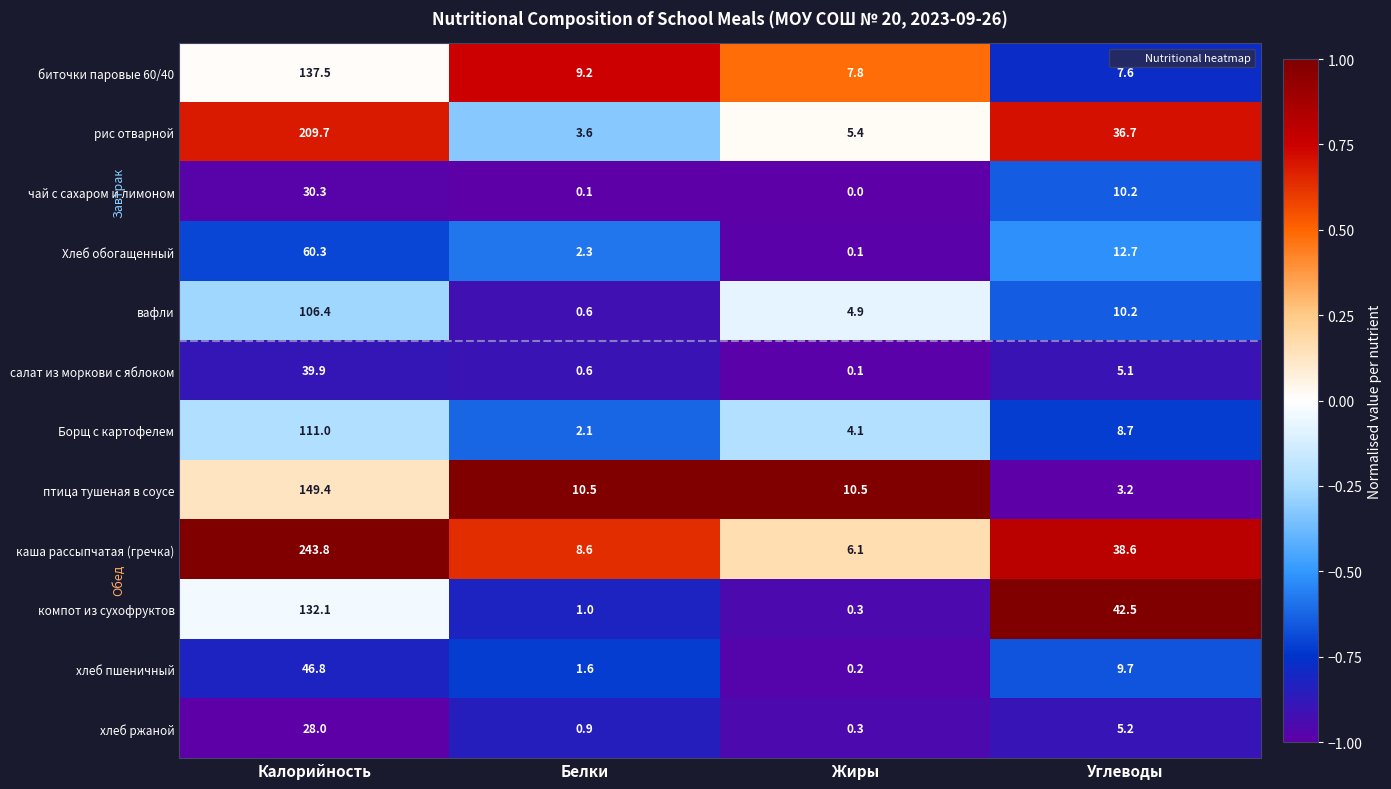

The value of хлеб пшеничный at Углеводы is 9.7. True or false?

True